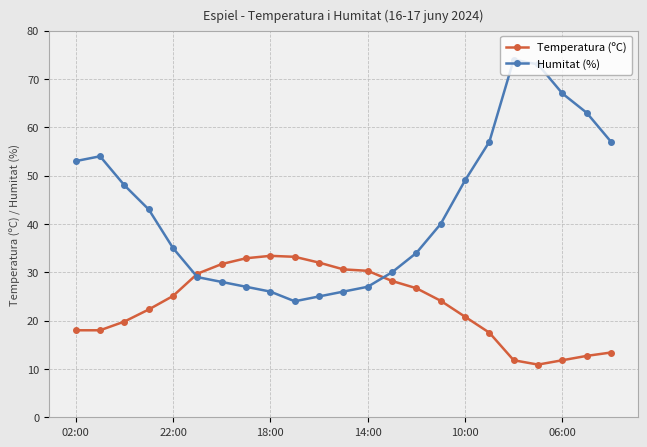

True or false: Temperatura (ºC) has more than 0 points higher than both neighbors.

True